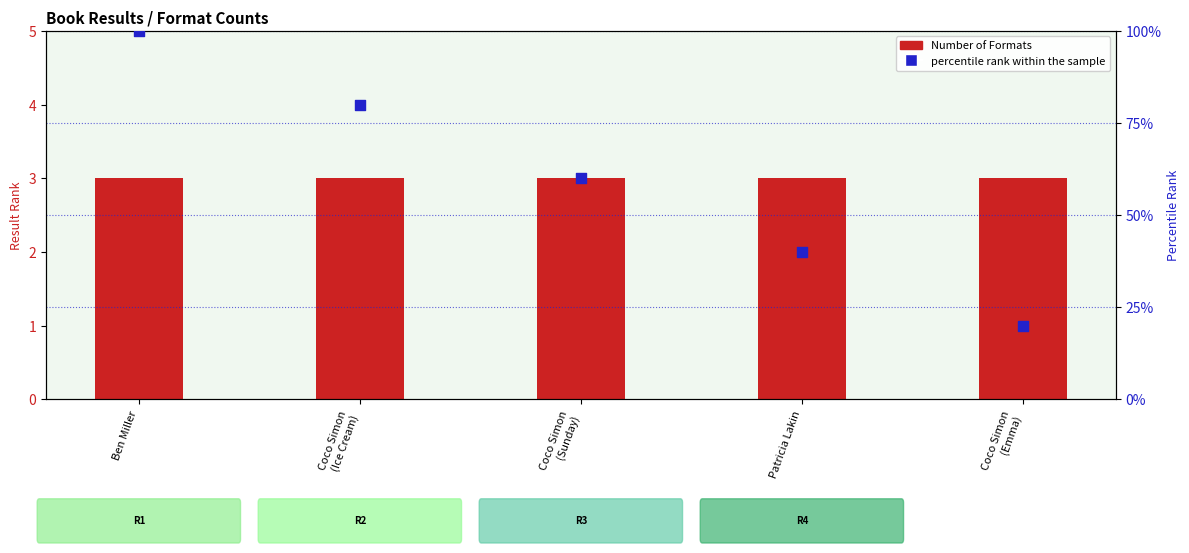

What are all the series names shown in the legend?

Number of Formats, percentile rank within the sample